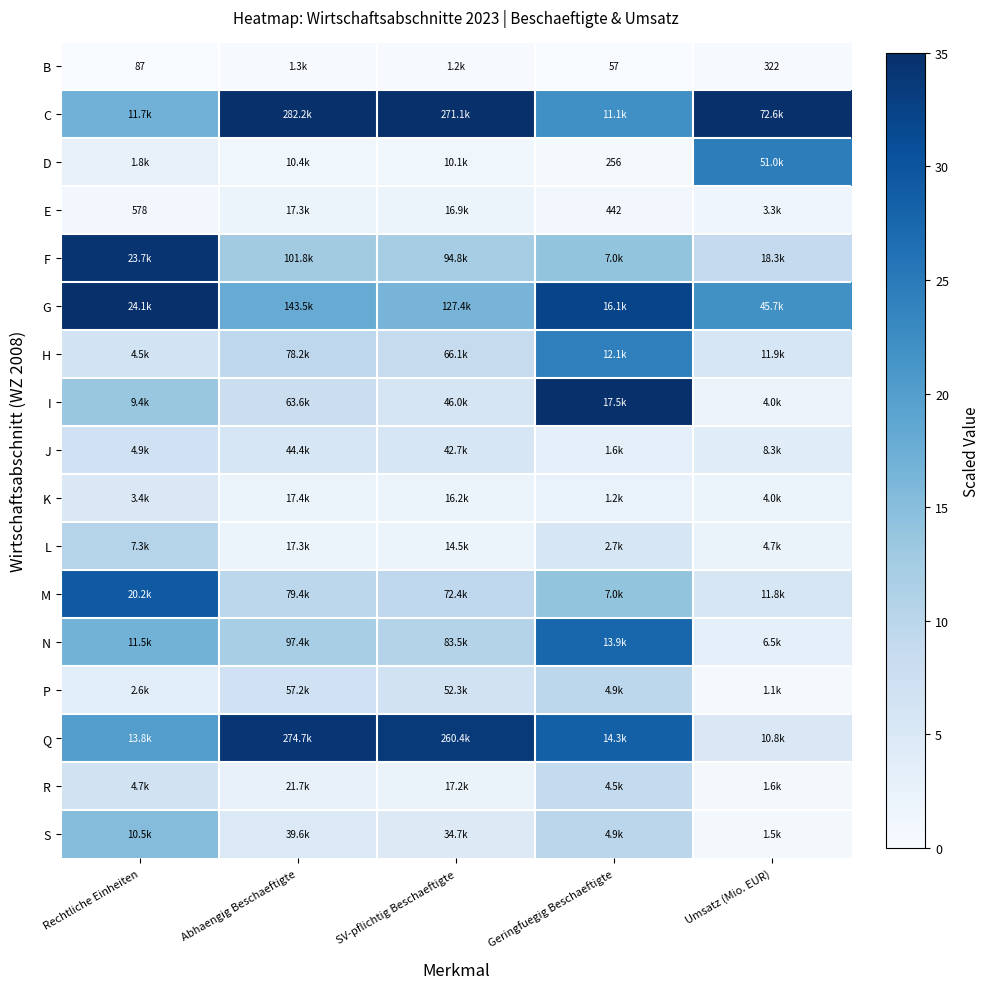

How many categories are shown in the chart?

5